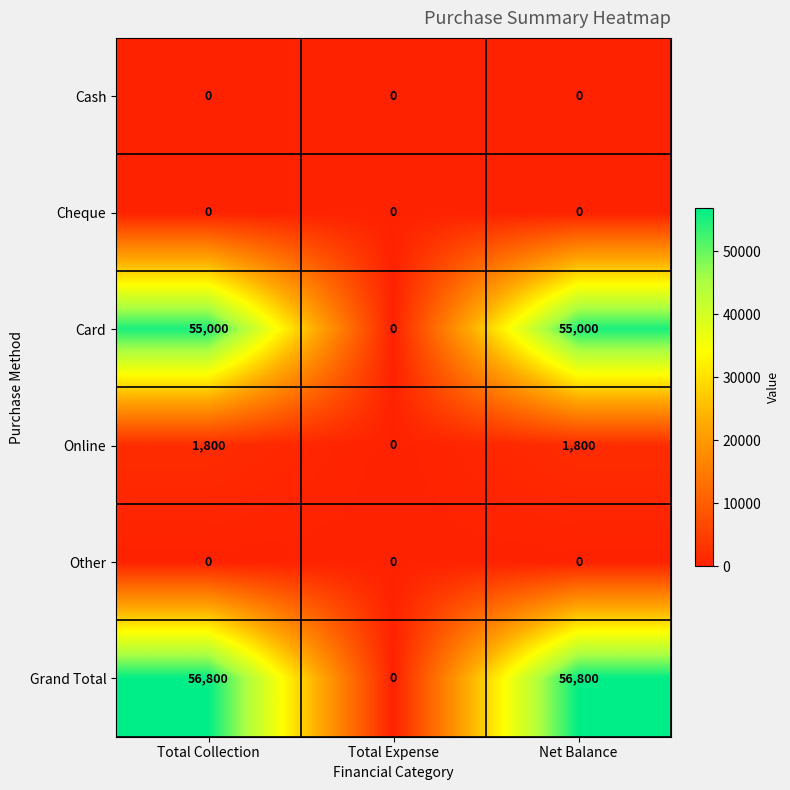

Which series changed the most between Total Expense and Net Balance?

Grand Total